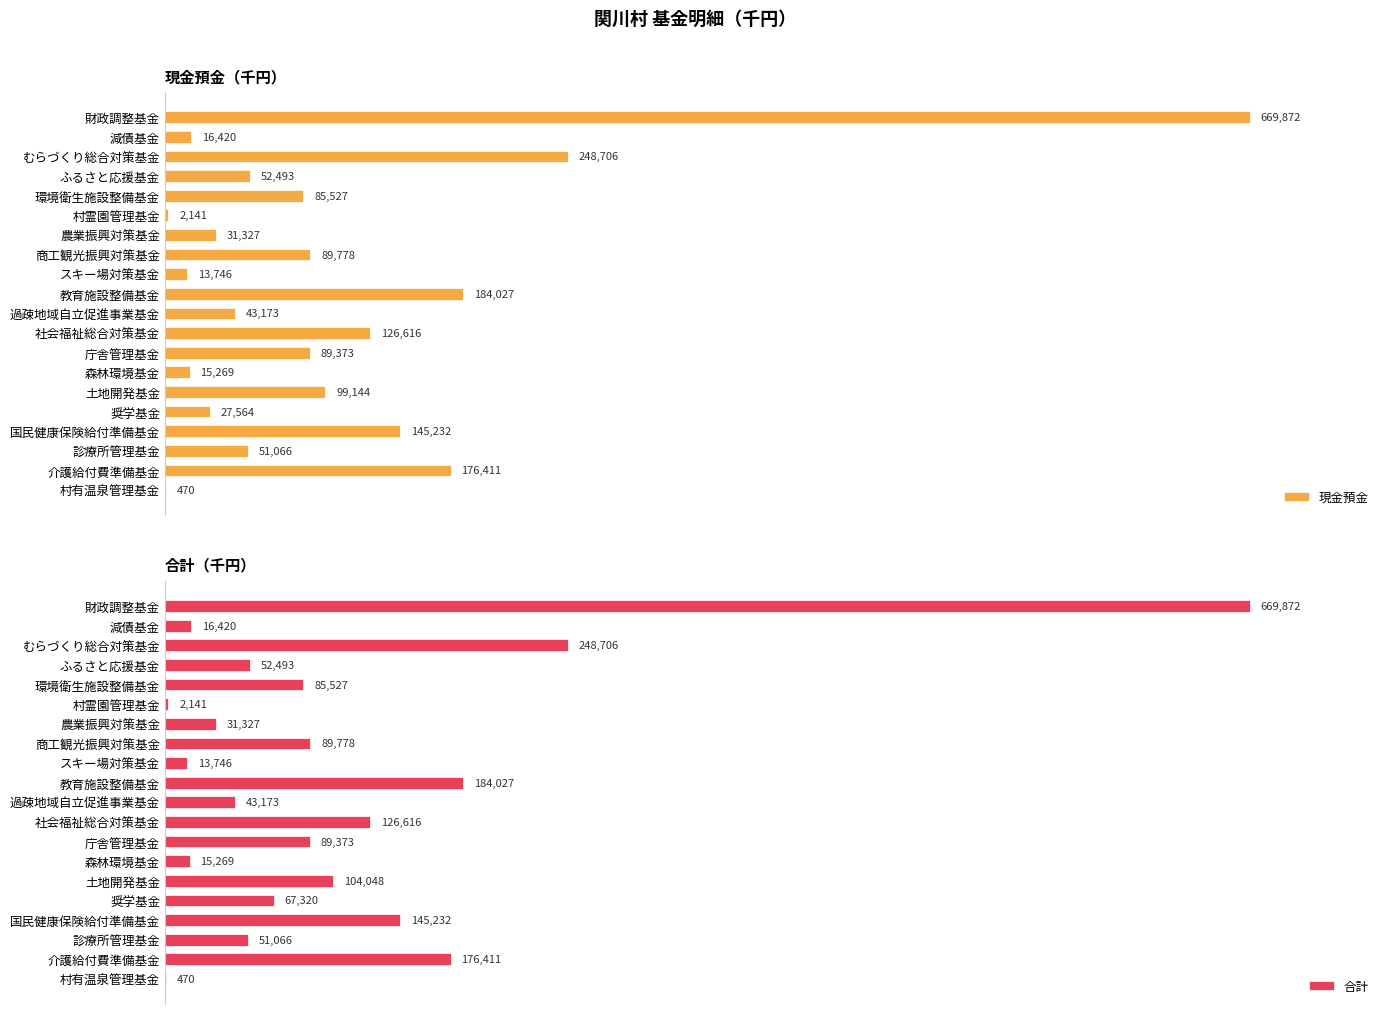

At which label is 現金預金 closest to 335171?

むらづくり総合対策基金